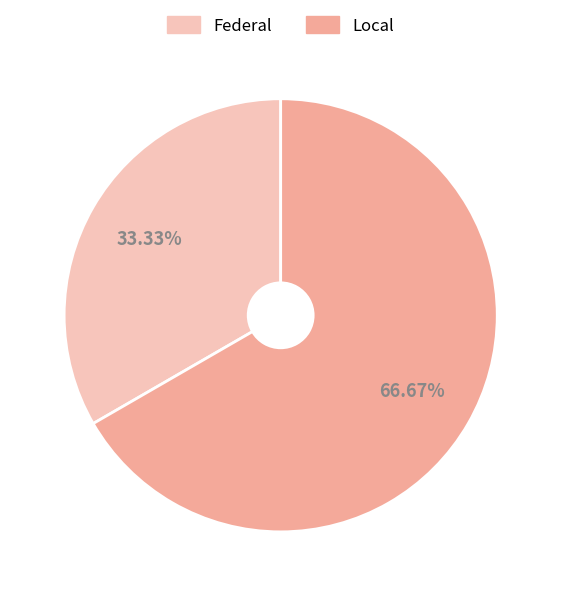

Is it true that Local is 67% of the pie?

True